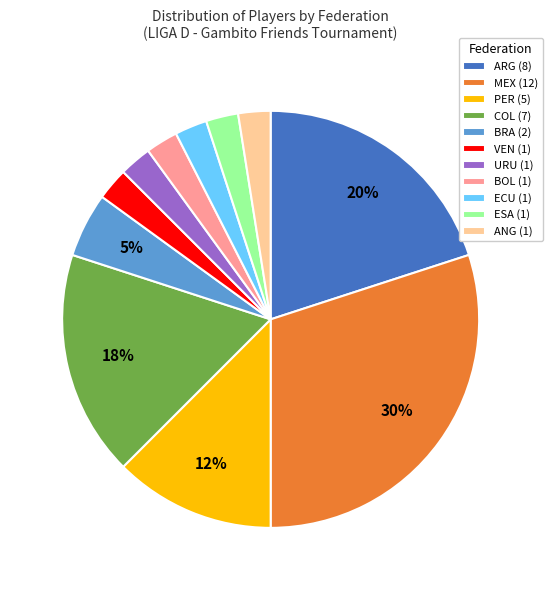

Does MEX represent more than half of the total?

No